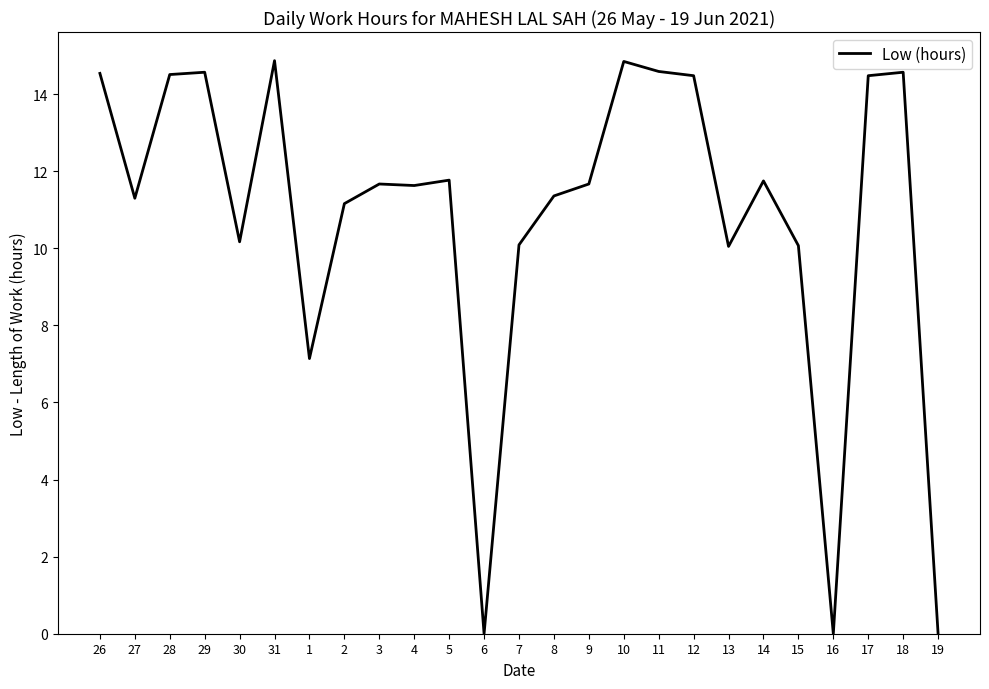

What is the difference between the maximum and minimum values?

14.9